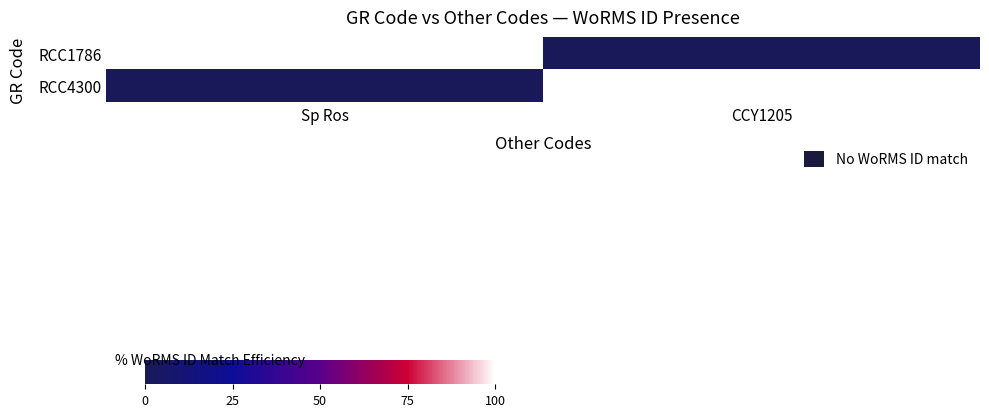

Which series changed the most between Sp Ros and CCY1205?

RCC1786